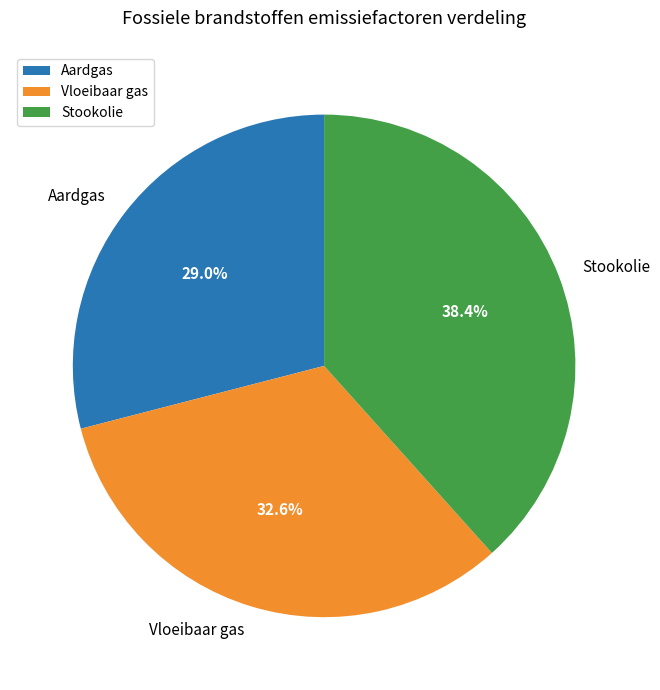

Does any single category account for the majority?

No